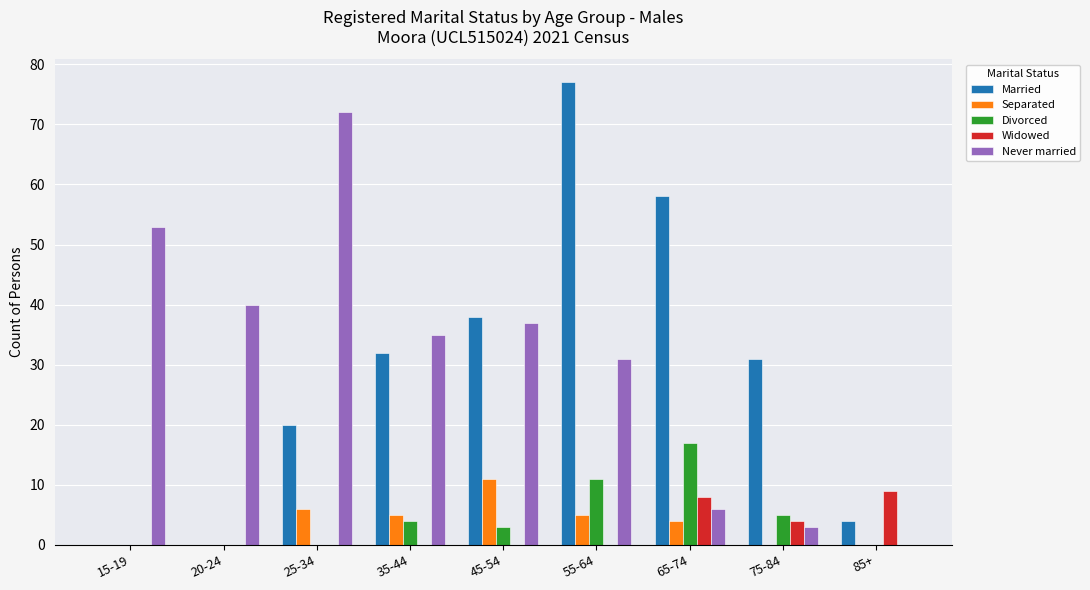

What is the average value of the Separated series?

3